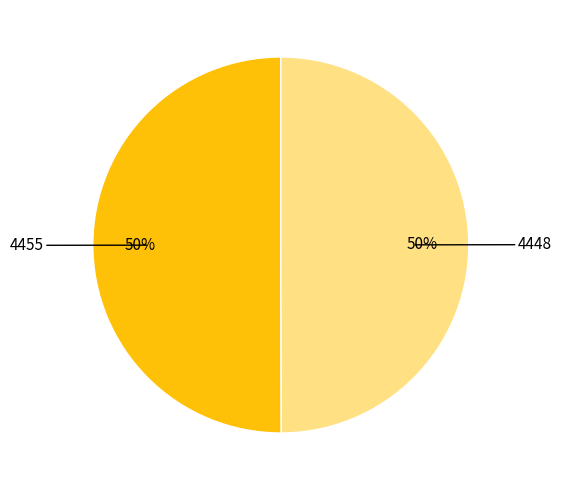

How many slices are in this pie chart?

2